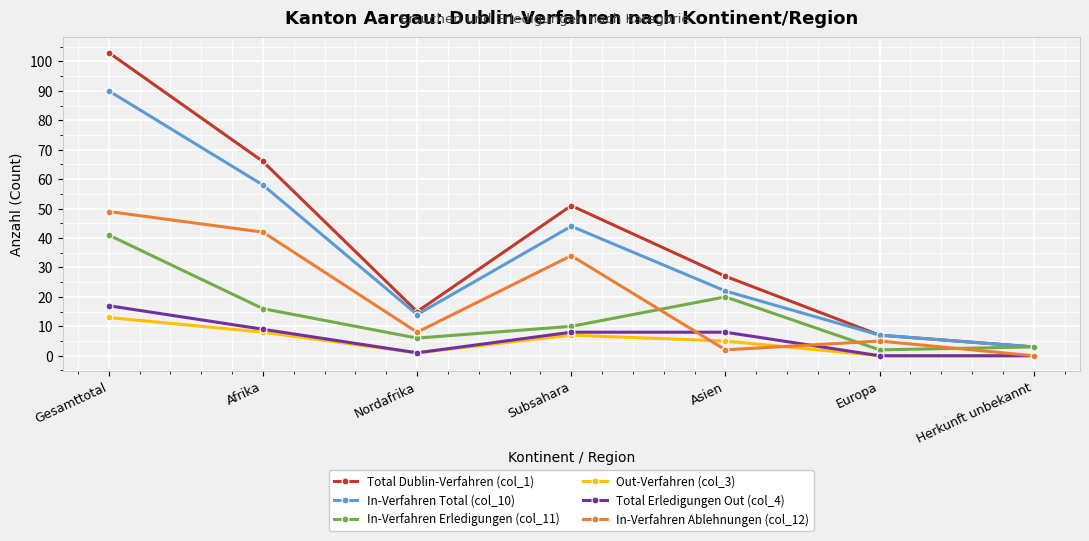

The value of In-Verfahren Total (col_10) at Europa is 7. True or false?

True